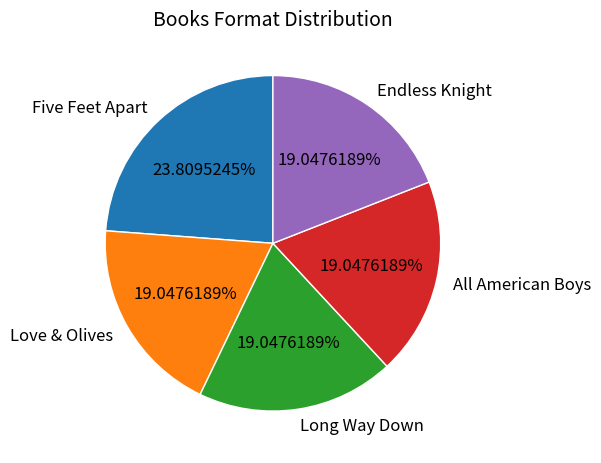

Count the number of slices in the pie.

5